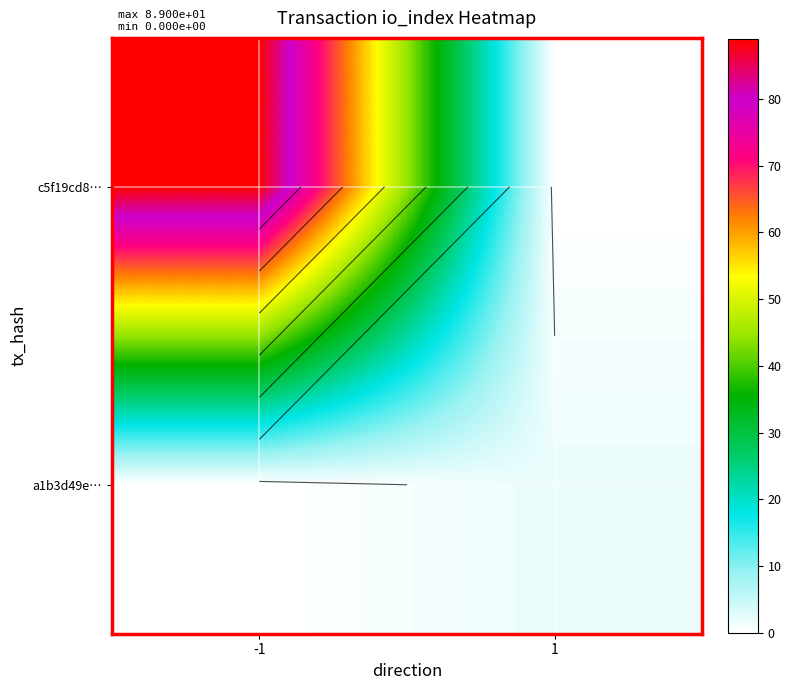

What is the greatest value displayed?

89